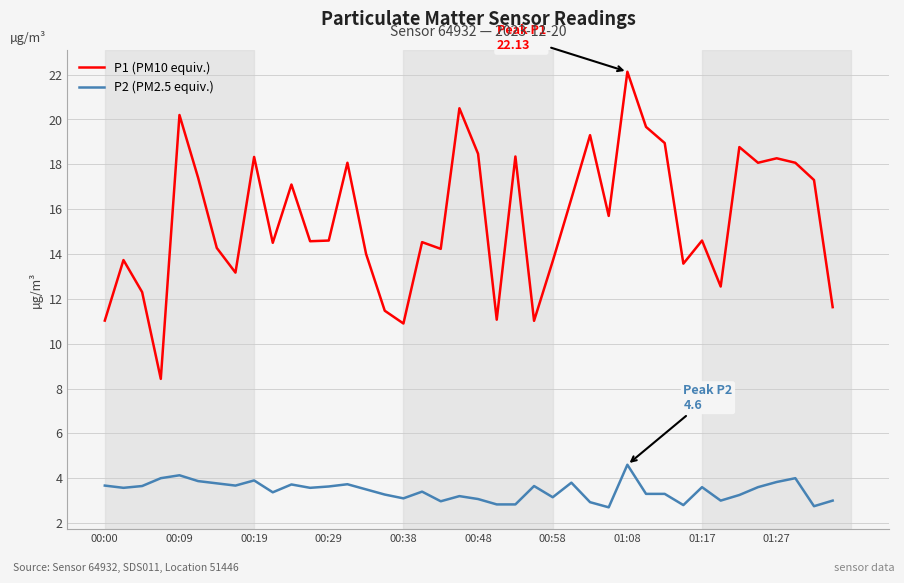

What is the difference between the maximum and minimum values in the P2 (PM2.5 equiv.) series?

1.9